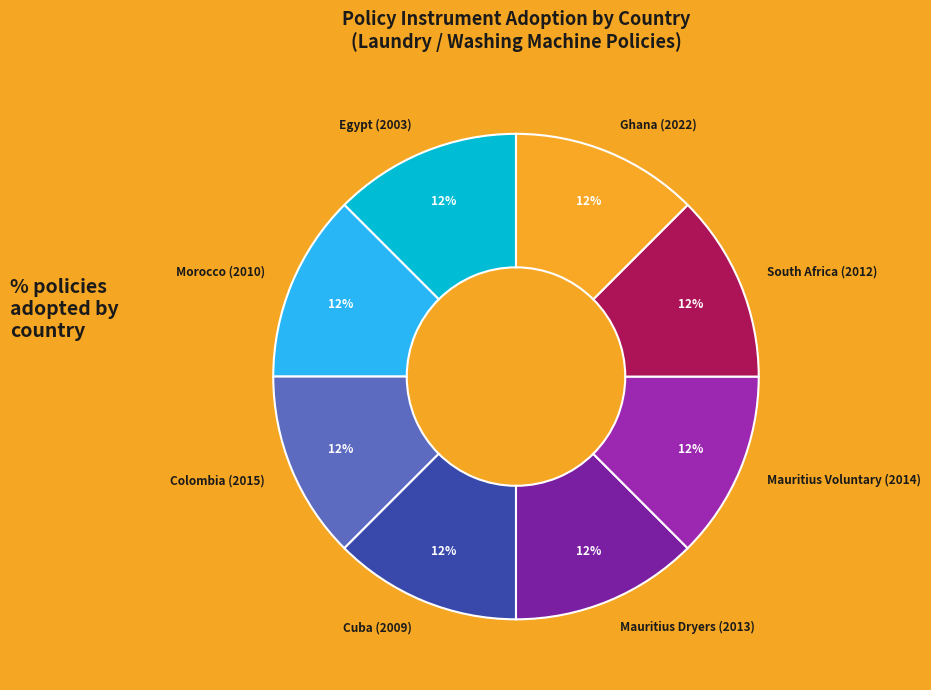

True or false: Cuba (2009) accounts for 12% of the total.

True